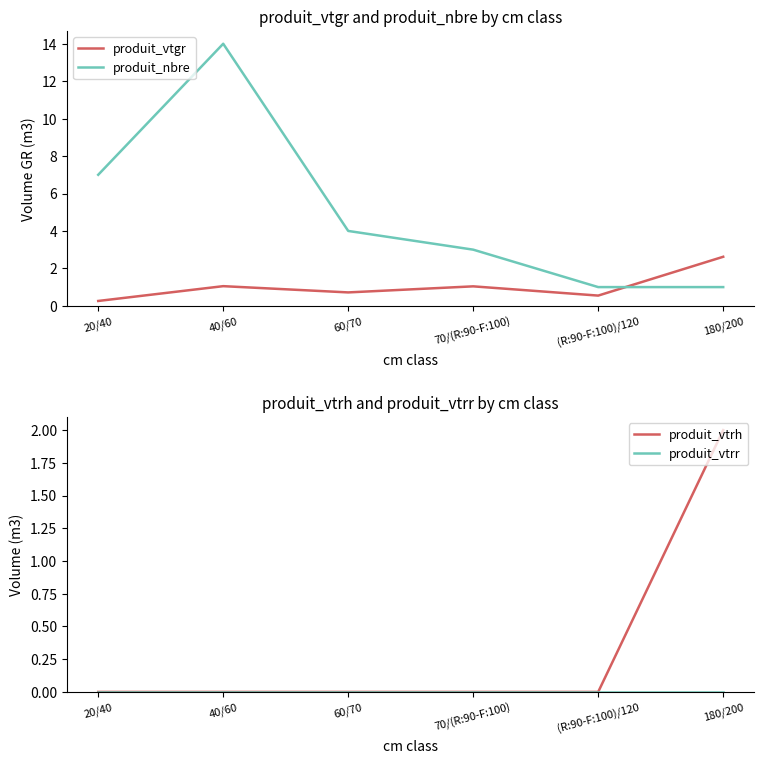

What position from the left is 20/40?

1